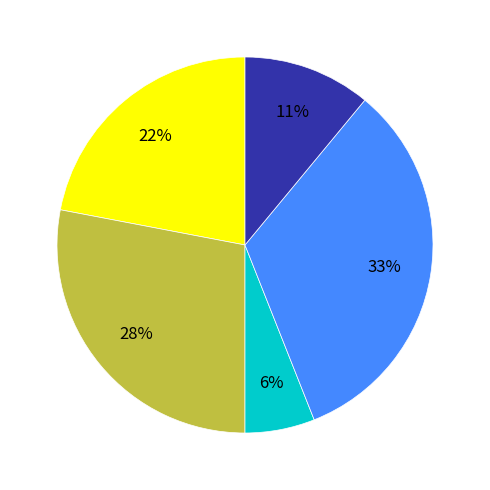

To the nearest percent, what is the difference between the largest and smallest slice percentages?

27%